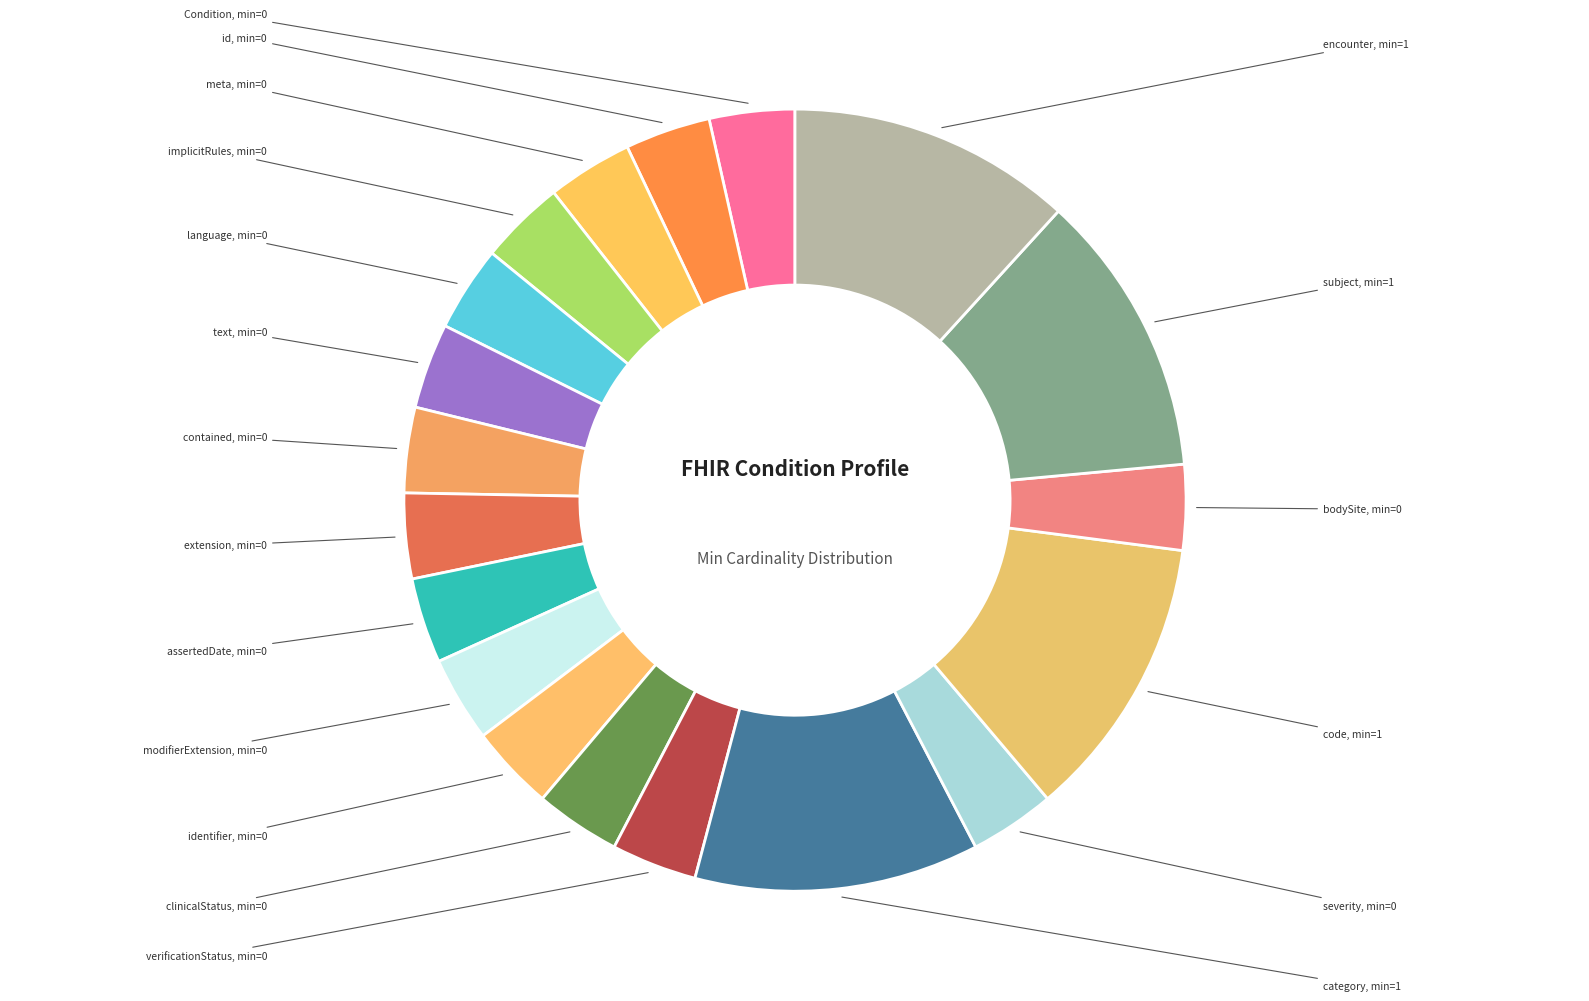

Which category has the smallest portion of the pie?

Condition